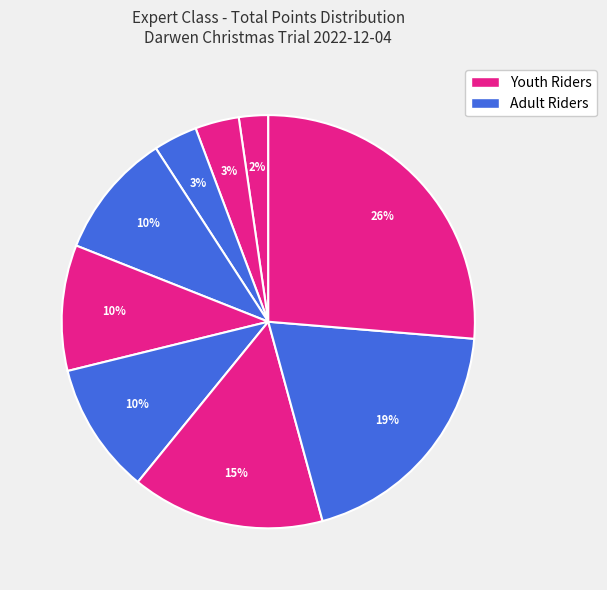

How many slices are in this pie chart?

9